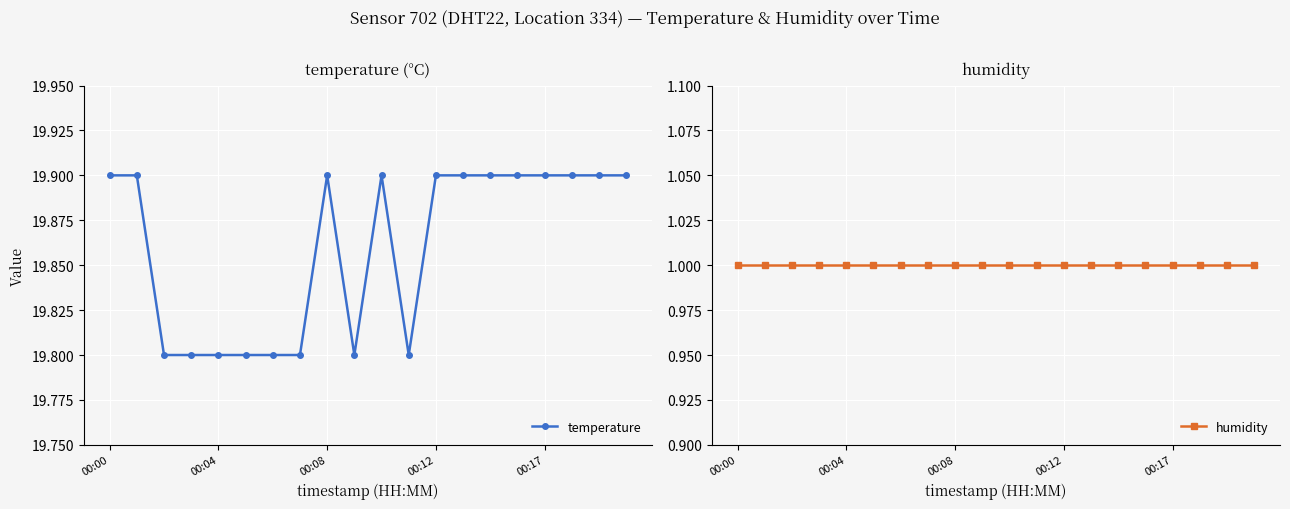

At how many categories does at least one series exceed 17?

20